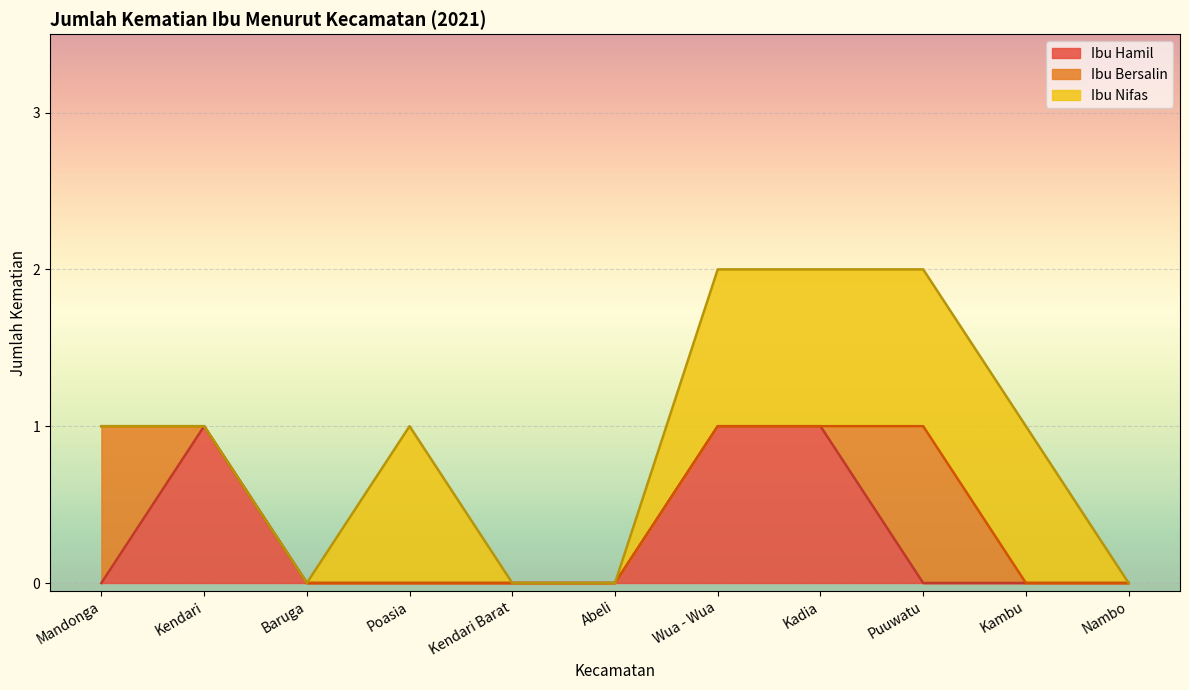

Count the number of categories in the chart.

11